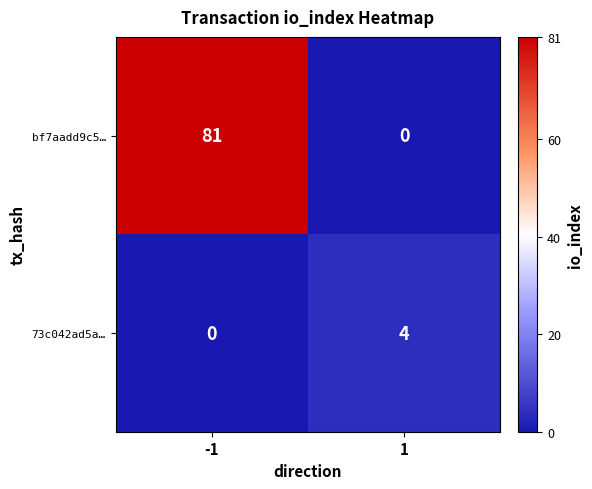

List the series in order of their overall mean, highest first.

bf7aadd9c5…, 73c042ad5a…